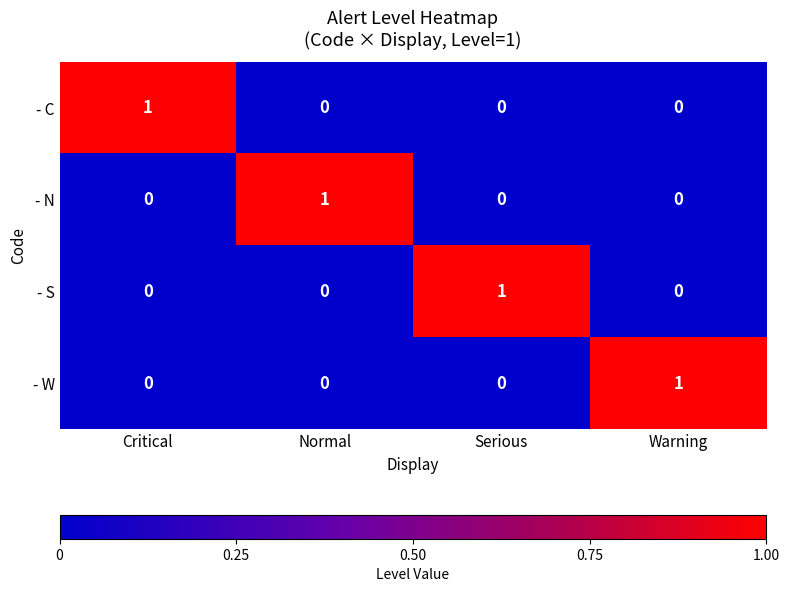

Count the - W values in the range 0 to 1.

4